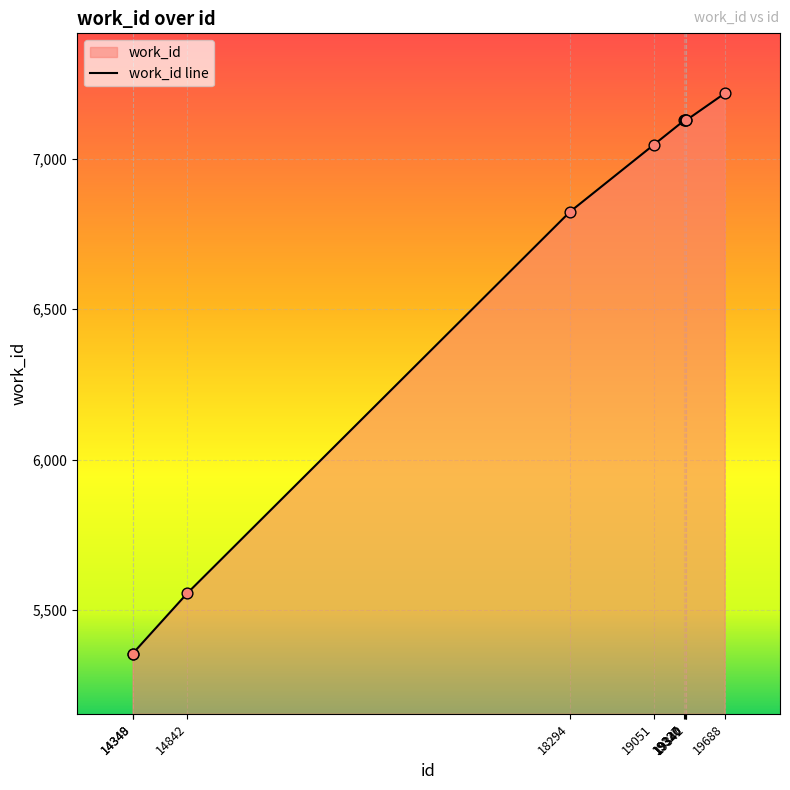

Between 18294 and 19342, which is larger?

19342